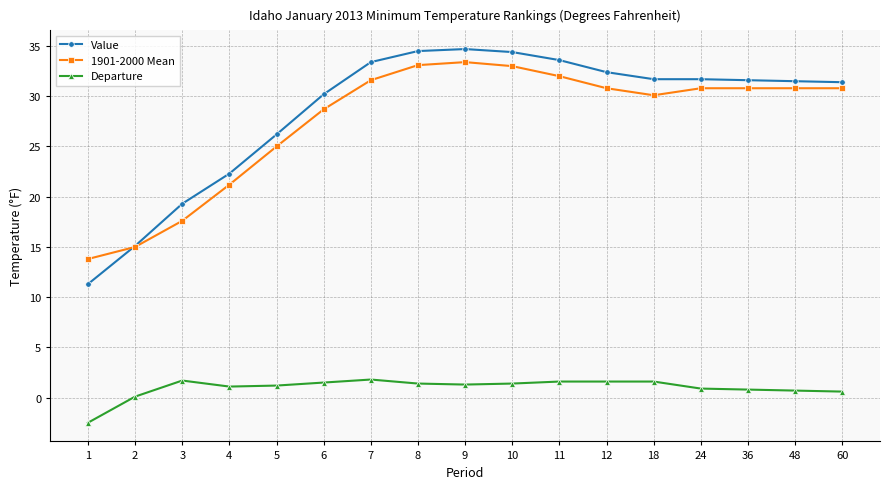

The Value series shows 49.7 at 18. True or false?

False